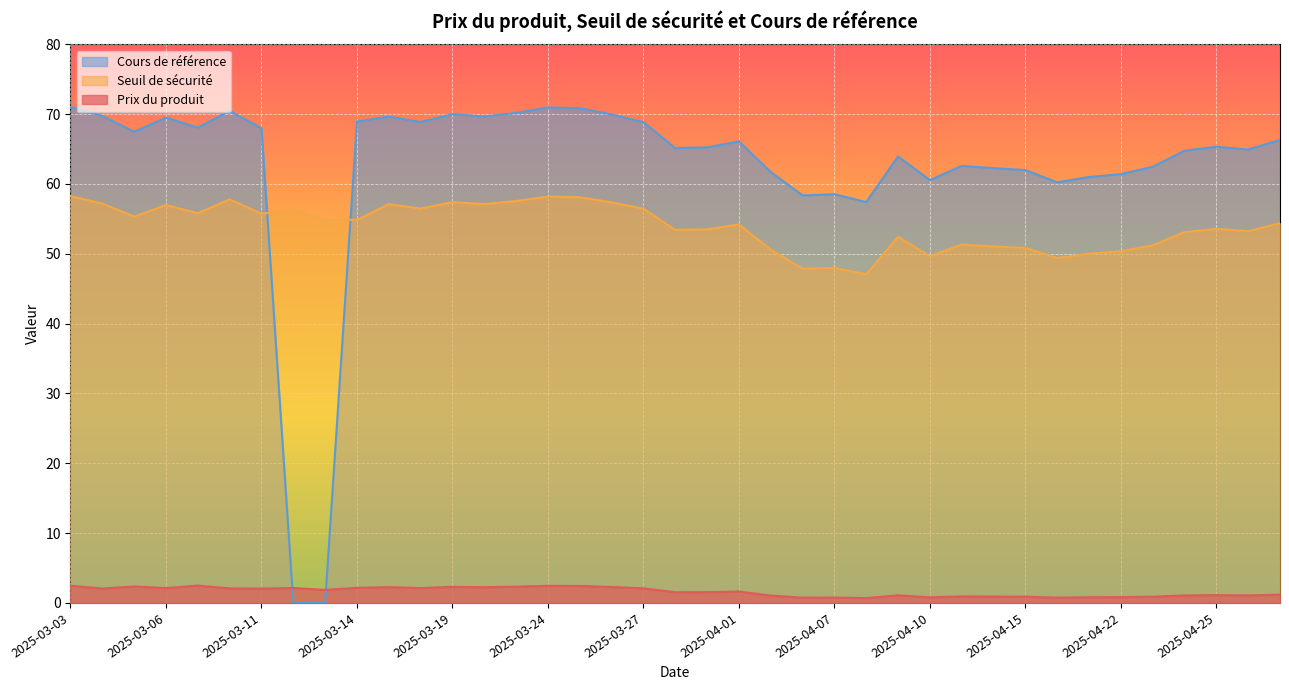

What is the highest value of the Prix du produit series?

2.5